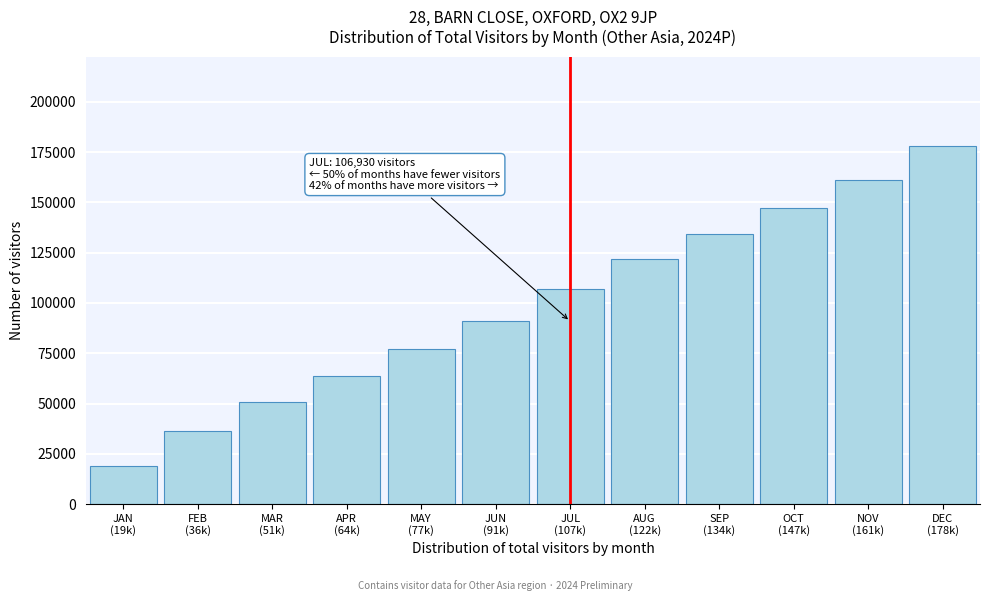

What is the smallest value displayed?

19104.1